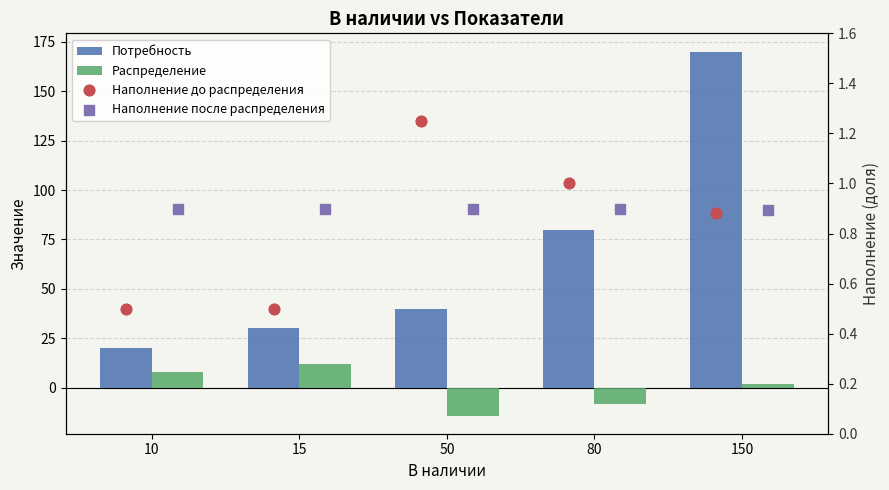

Which series has the largest total across all categories?

Потребность